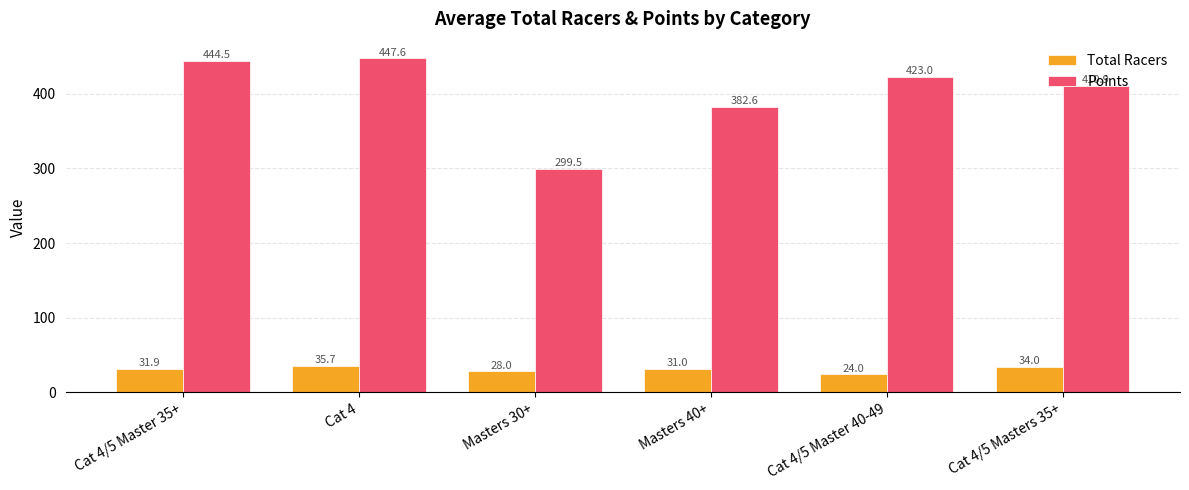

Count the number of categories in the chart.

6